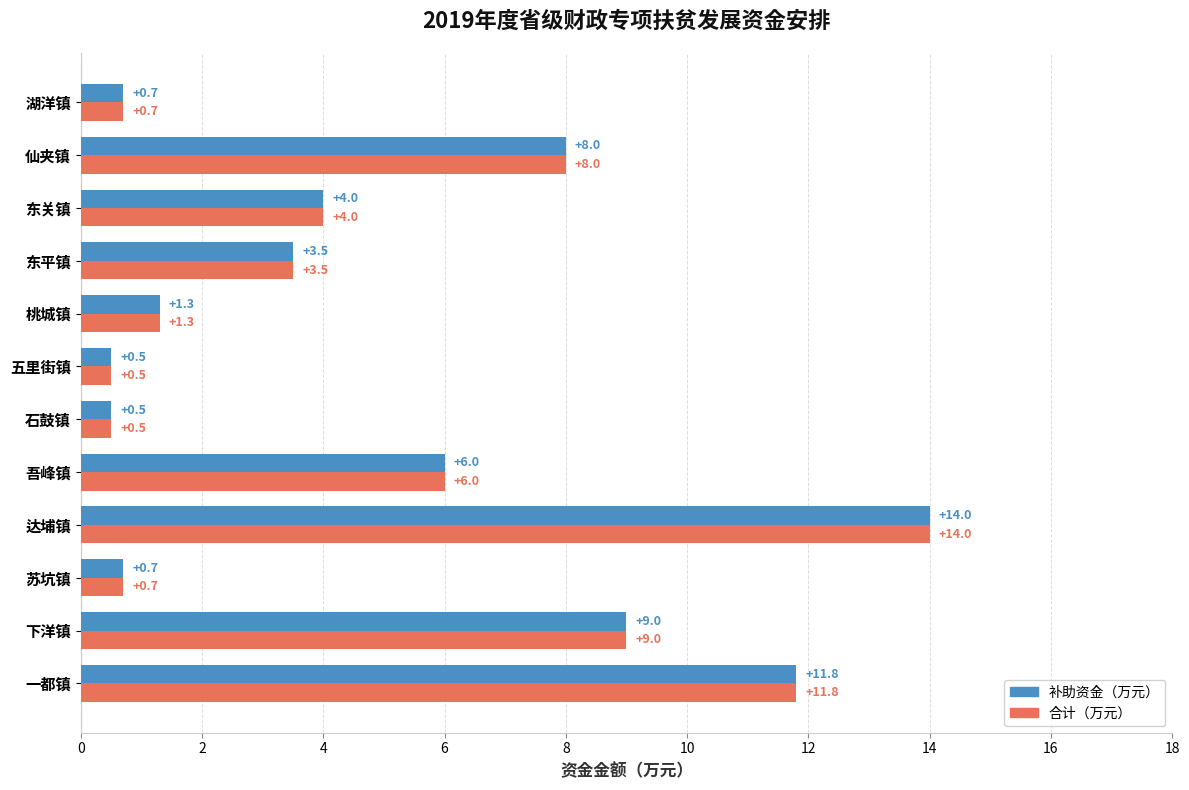

At which label is 补助资金（万元） closest to 7?

吾峰镇